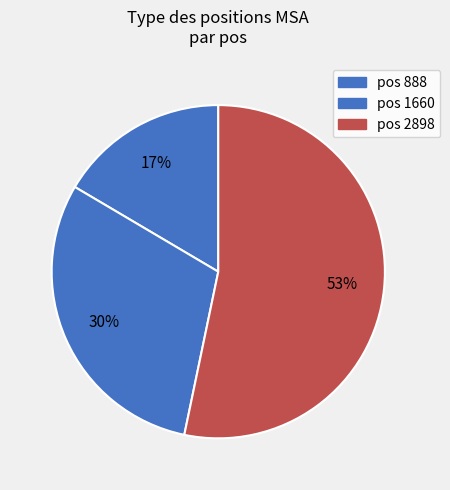

Count the number of slices in the pie.

3